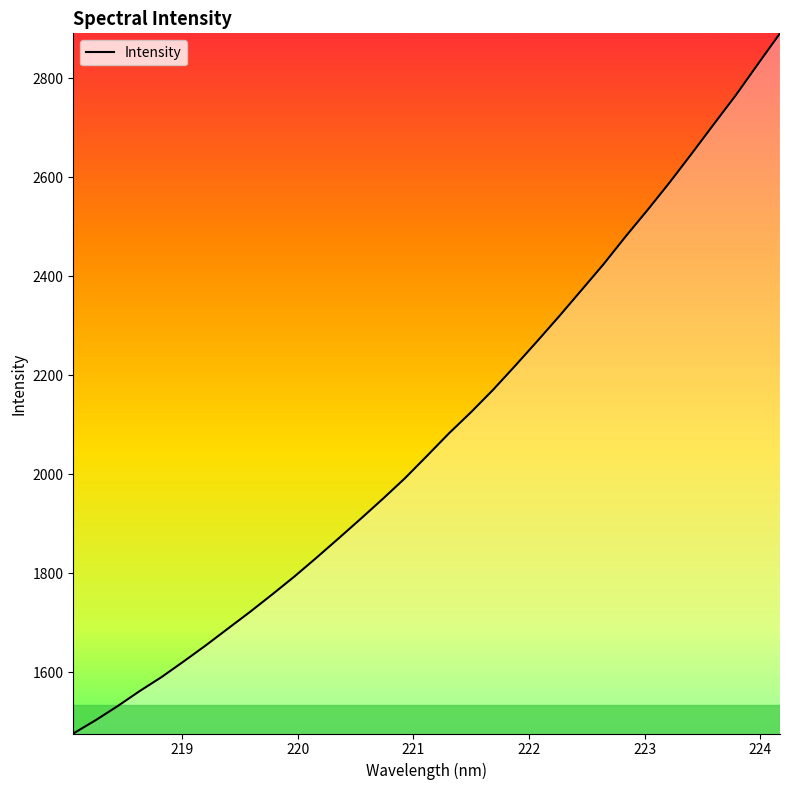

What is the difference between the maximum and minimum values?

1415.1